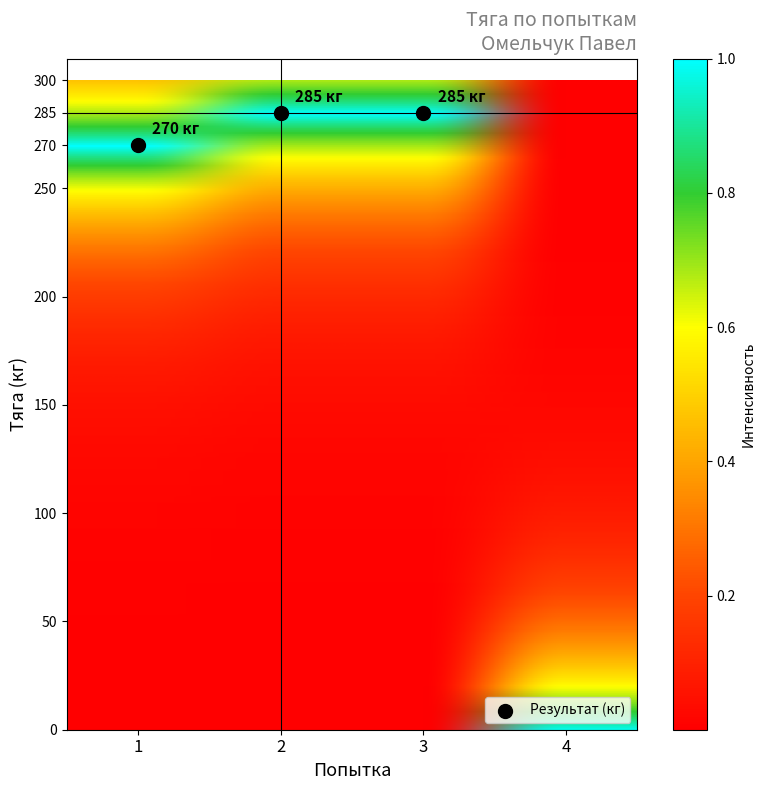

What is the average Y value?

280